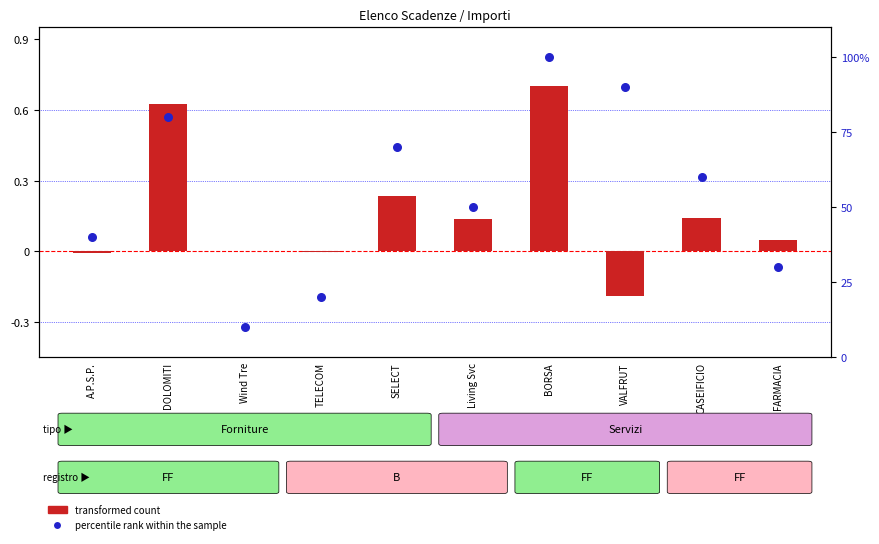

At which category is the sum across all series the highest?

BORSA